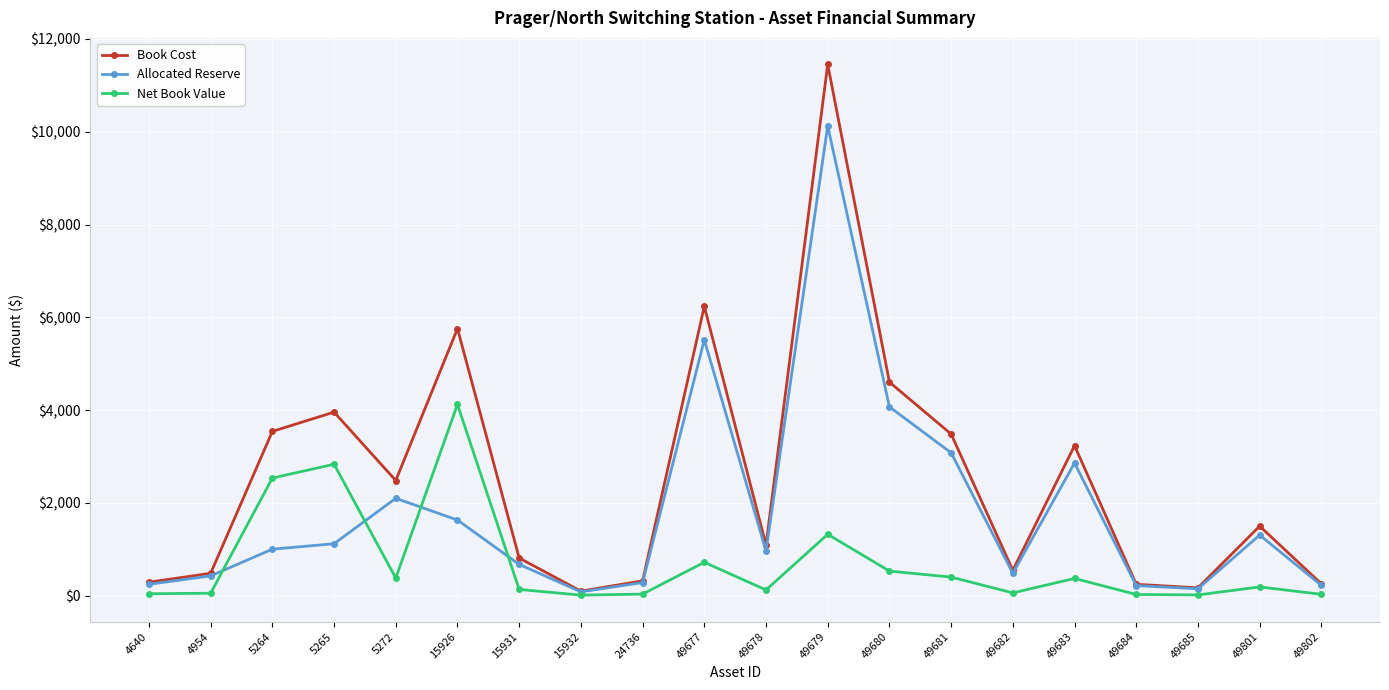

What is the smallest value displayed?

15.6